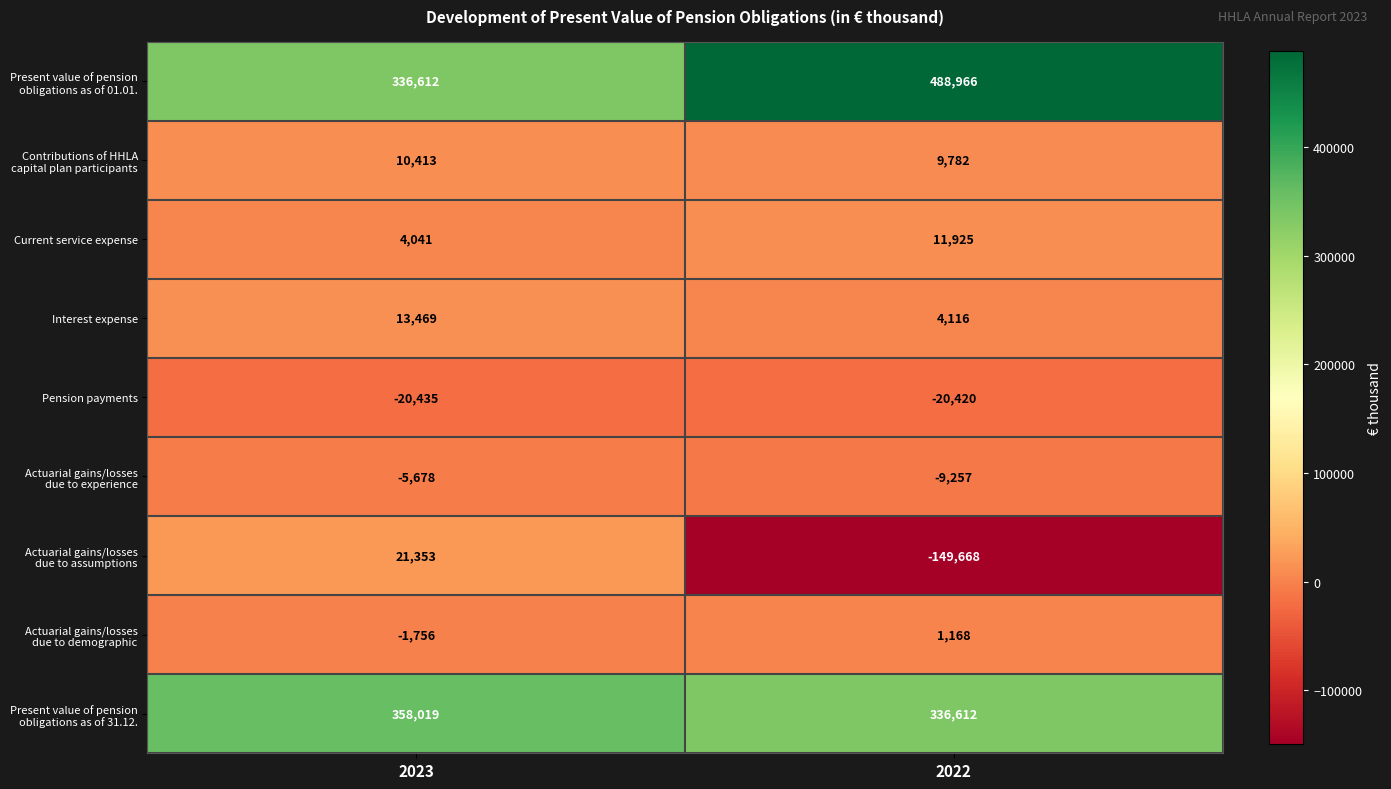

What is the smallest value displayed?

-149668